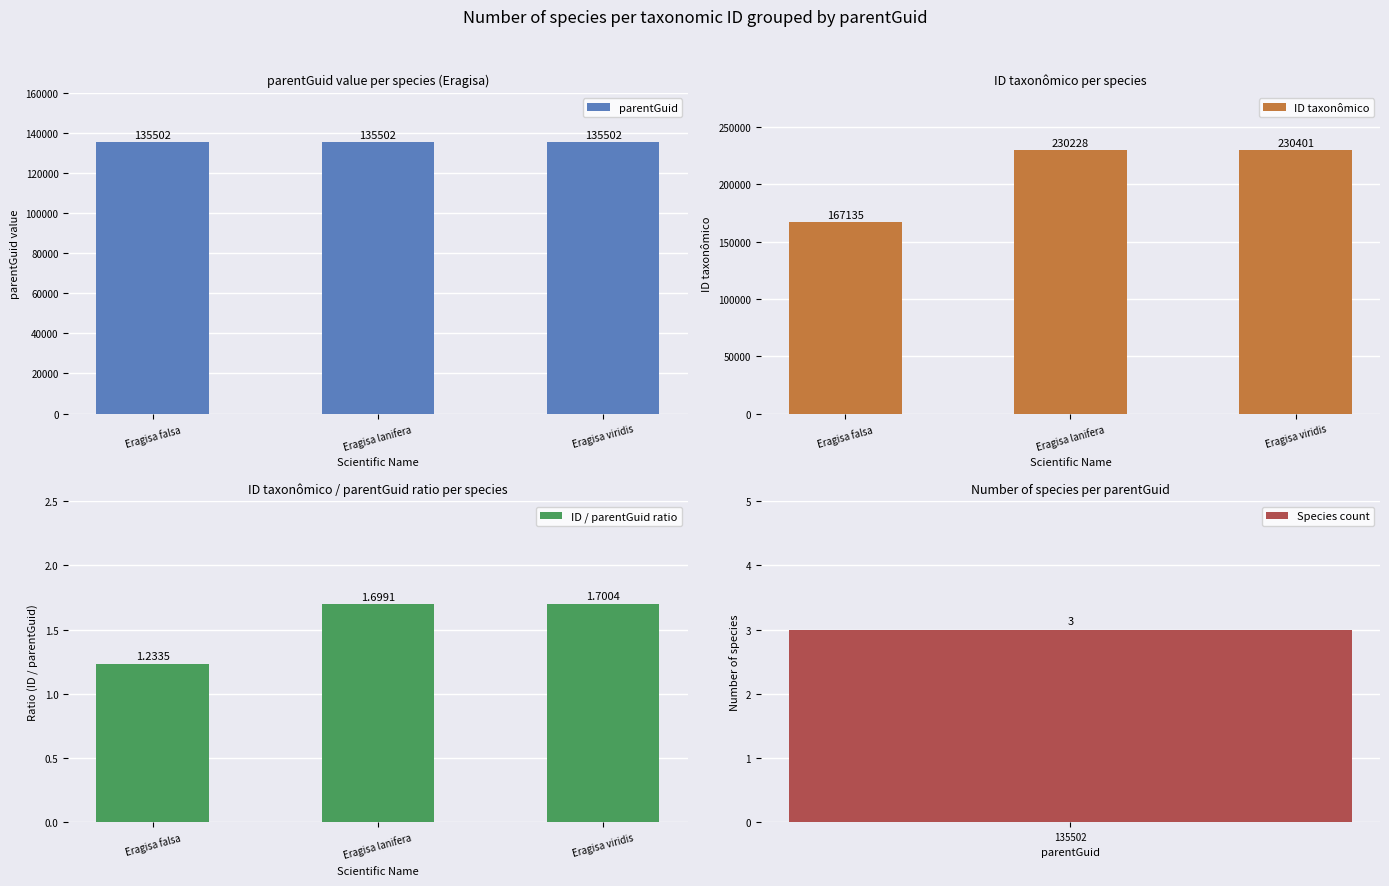

How many values in the ID taxonômico series are below 230228?

1